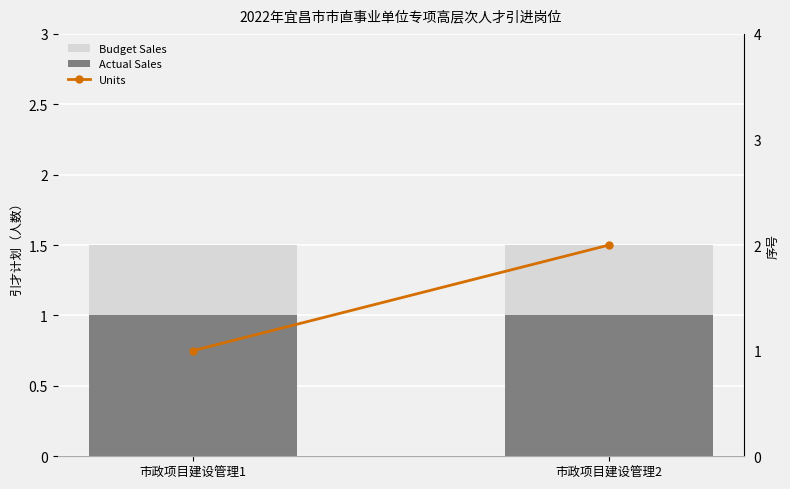

At which category does the chart reach its minimum across all series?

市政项目建设管理1